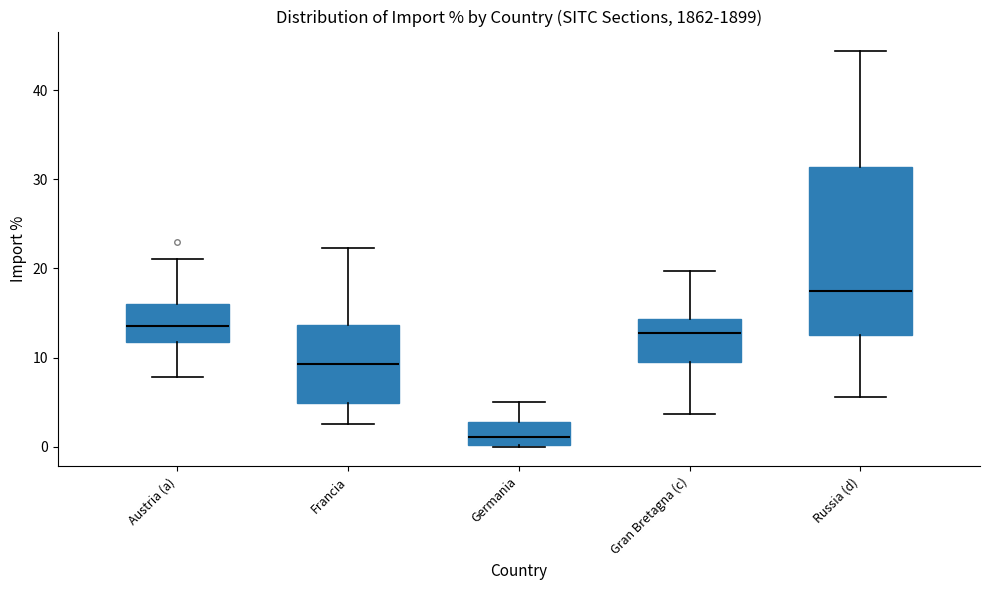

Comparing the boxes themselves (not the whiskers), which one is the tallest?

Russia (d)